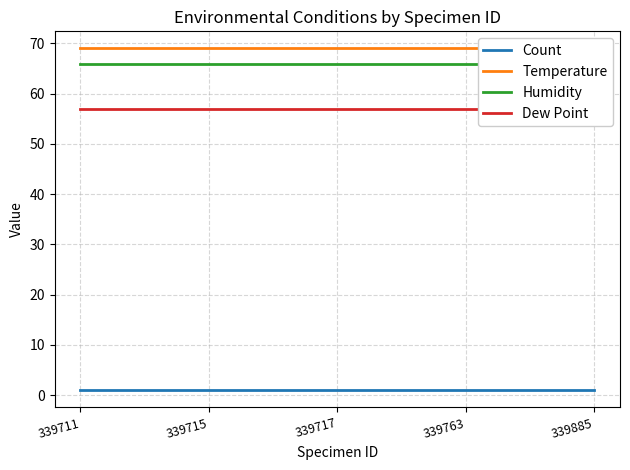

Reading left to right, transcribe all the data shown in this chart.

Count: 339711=1	339715=1	339717=1	339763=1	339885=1
Temperature: 339711=69	339715=69	339717=69	339763=69	339885=69
Humidity: 339711=66	339715=66	339717=66	339763=66	339885=66
Dew Point: 339711=57	339715=57	339717=57	339763=57	339885=57